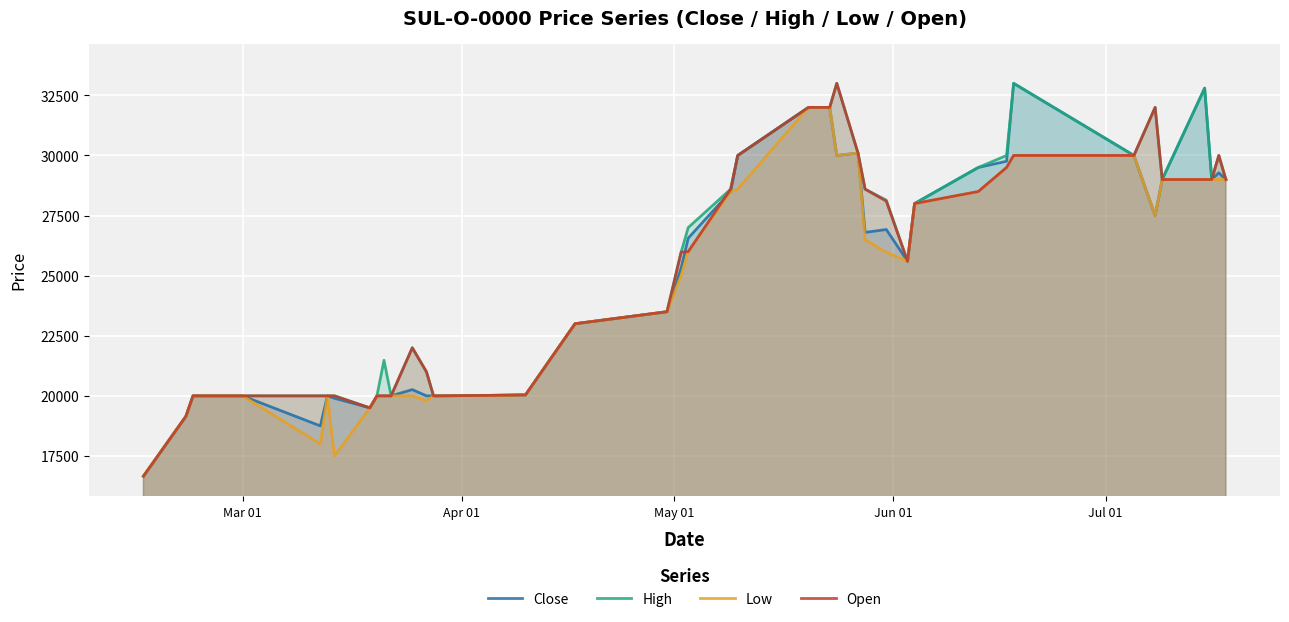

What is the smallest value displayed?

16660